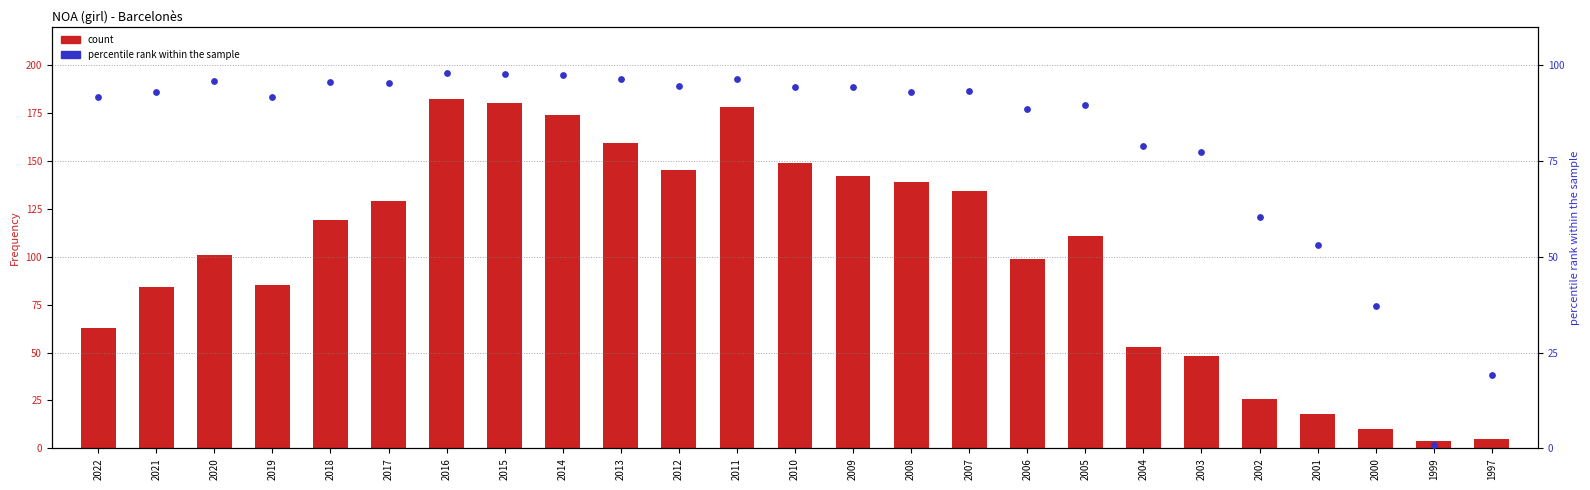

Is the value of Frequency at 2021 greater than the value of percentile rank within the sample at 2010?

No